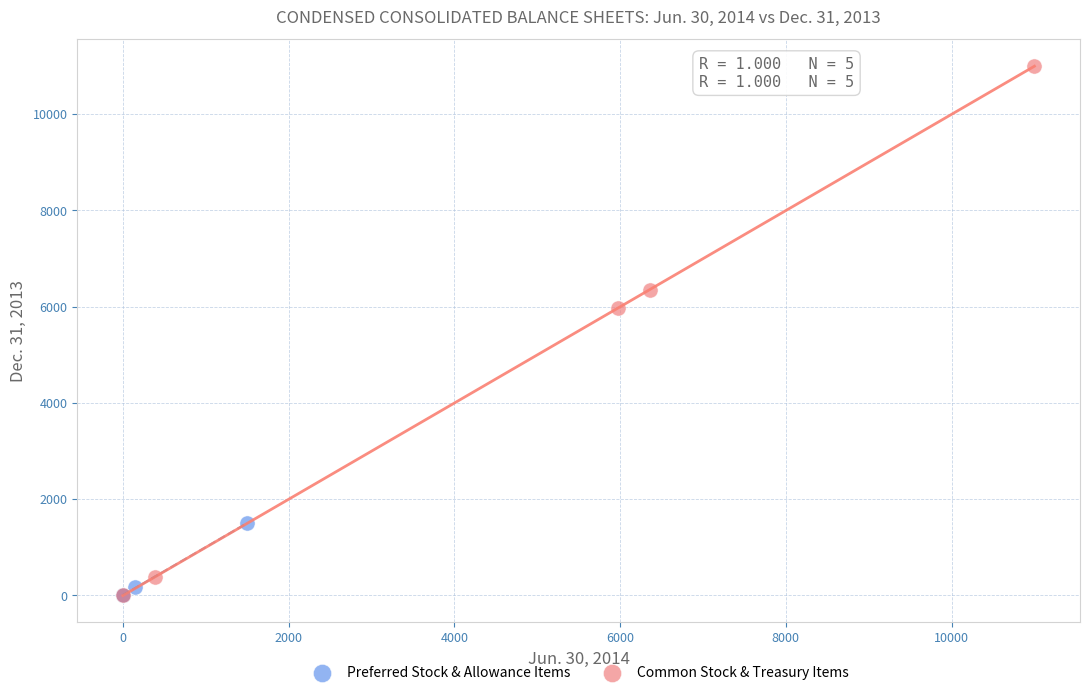

What are all the series names shown in the legend?

Preferred Stock & Allowance Items, Common Stock & Treasury Items